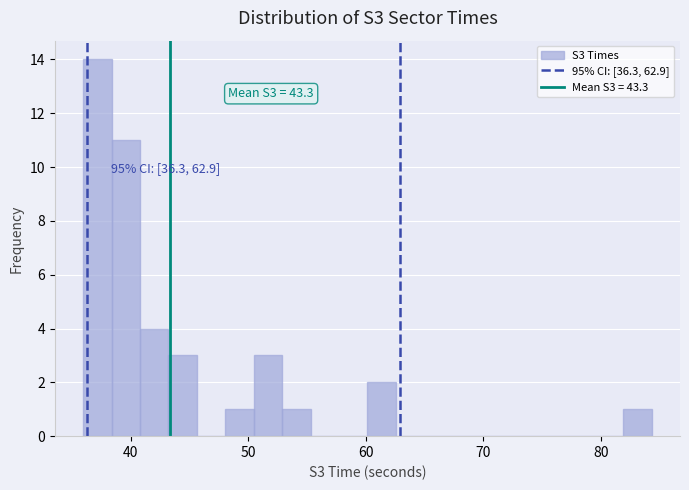

Read against the x-axis, roughly where is the centre of the tallest bar?

37